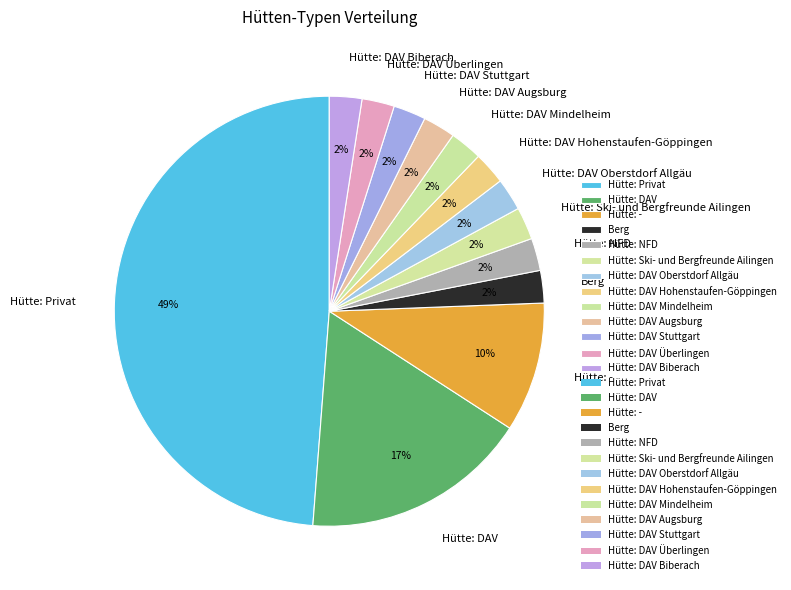

Count the number of slices in the pie.

13